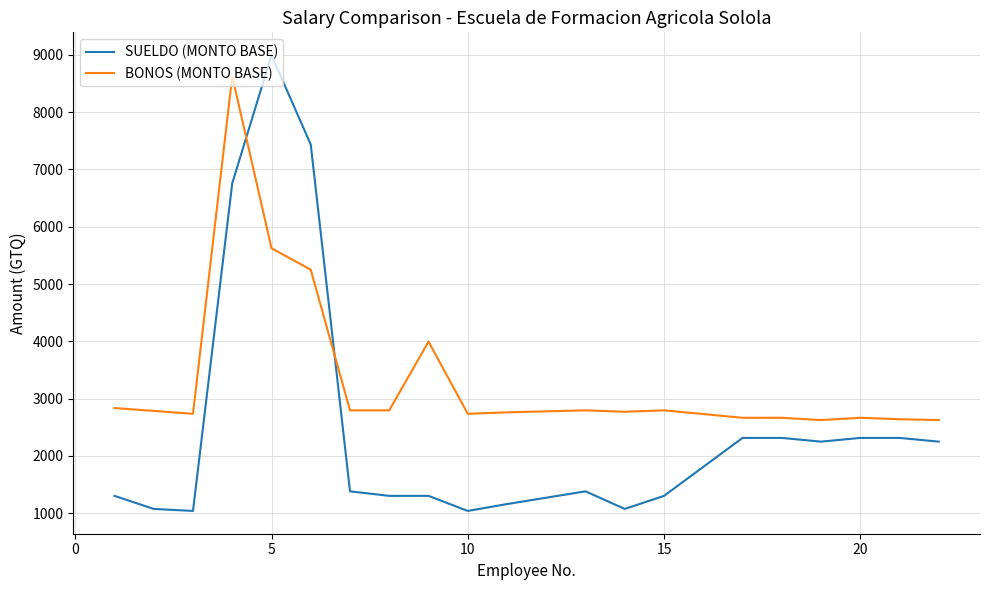

How many times do BONOS (MONTO BASE) and SUELDO (MONTO BASE) cross each other?

2